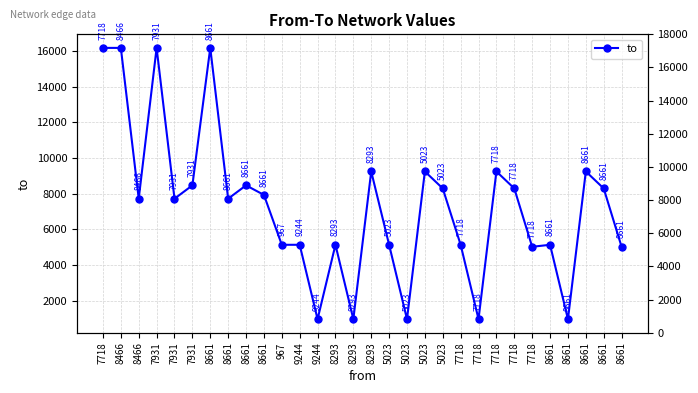

What is the label of the 9th point from the left?

8661